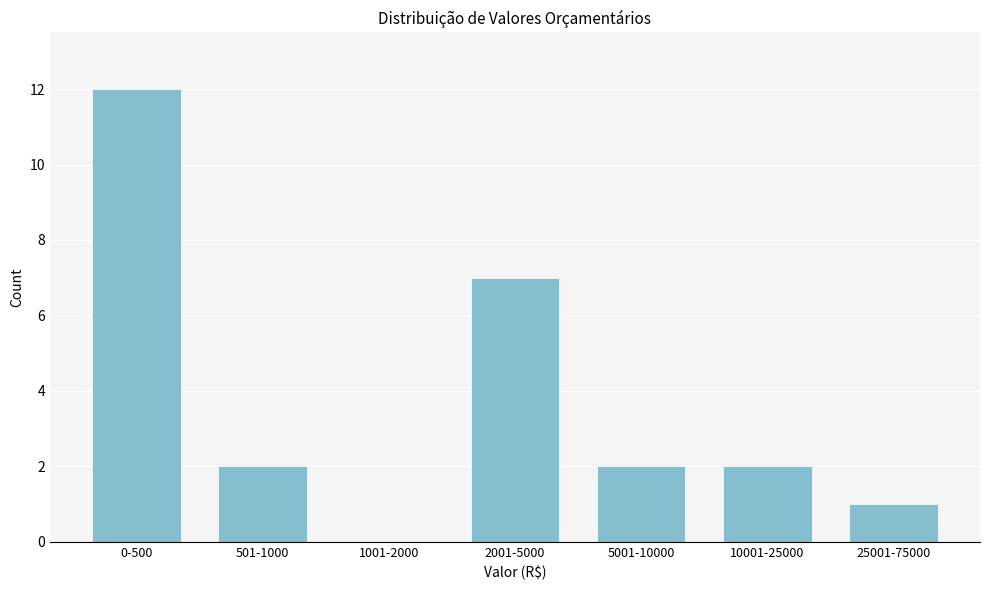

Reading right to left, what are all the values shown in this chart?

25001-75000=1	10001-25000=2	5001-10000=2	2001-5000=7	1001-2000=0	501-1000=2	0-500=12